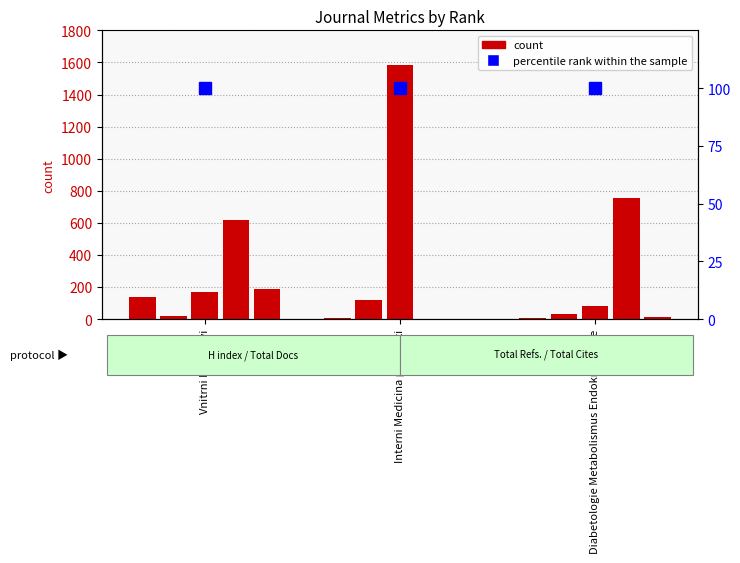

How many values in the Total Refs. series are below 617?

1